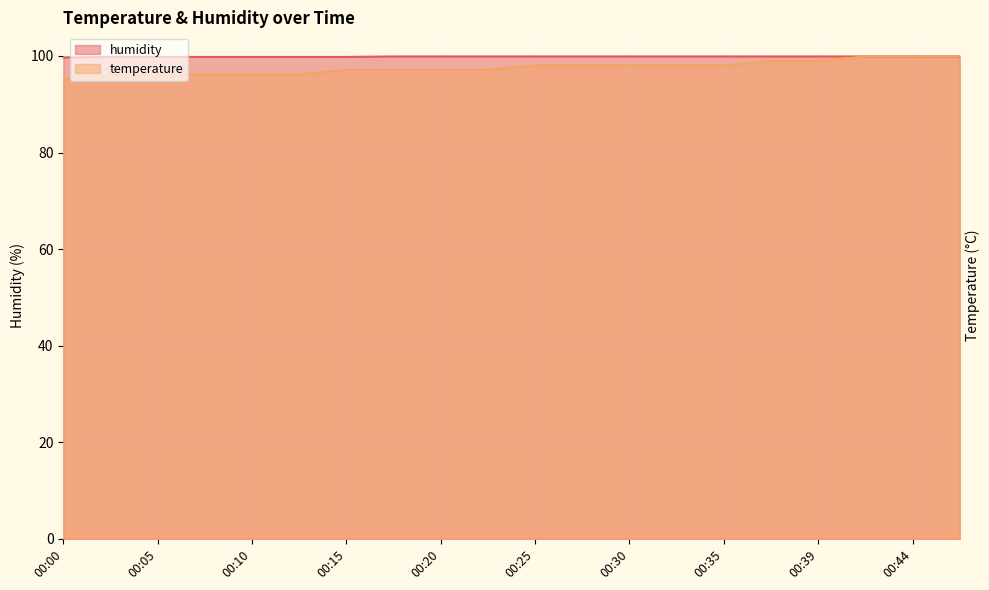

True or false: temperature and humidity intersect in this chart.

False